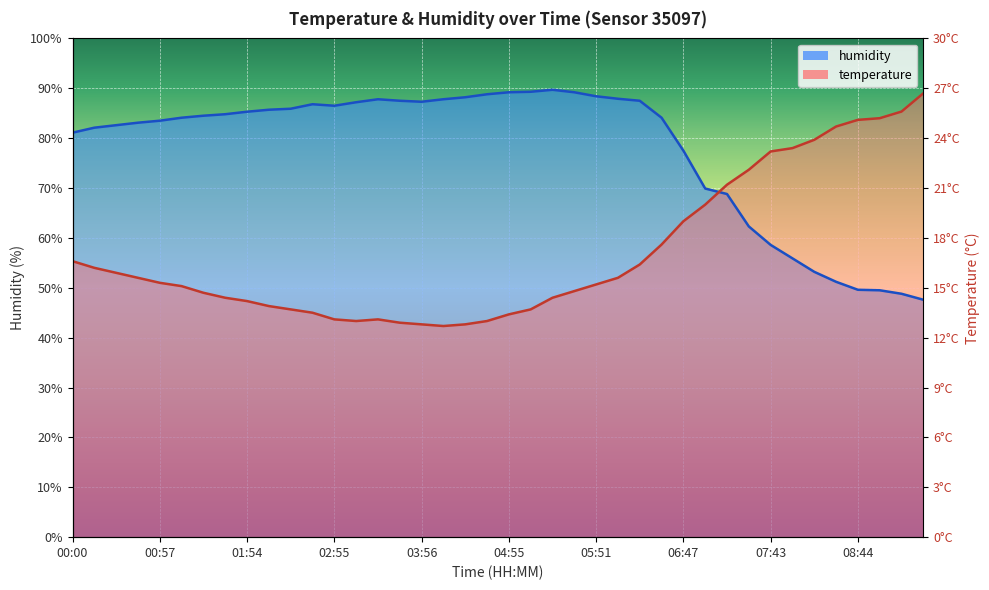

Which series ends up on top after the final intersection of temperature and humidity?

temperature